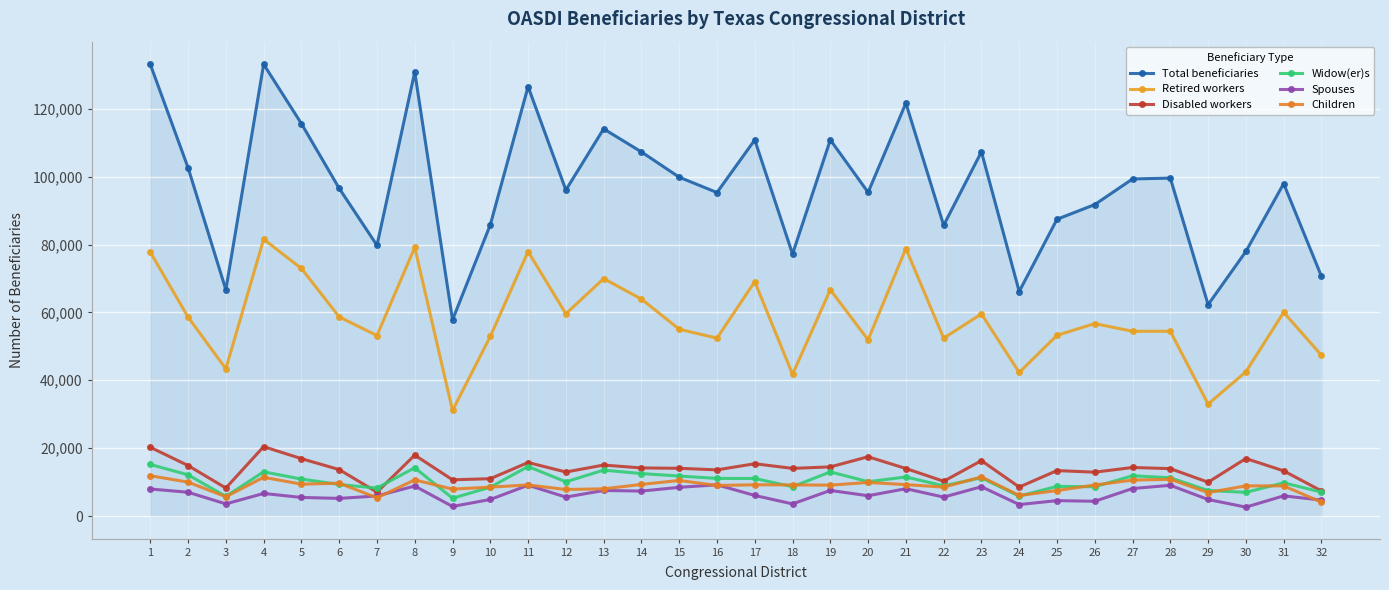

How many interior local peaks does the Total beneficiaries series have?

10